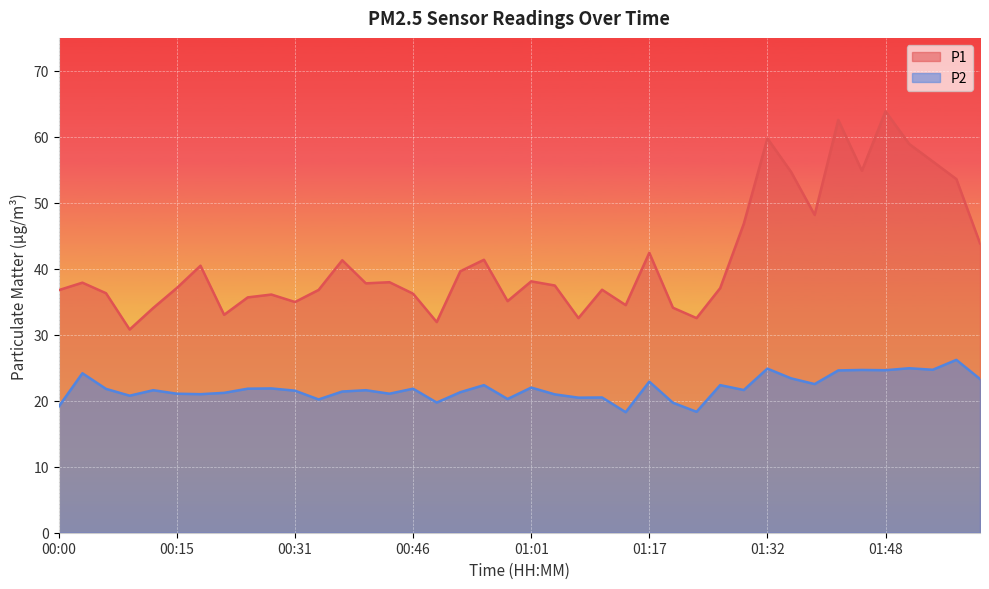

Does the chart display data point markers on the line(s)?

No